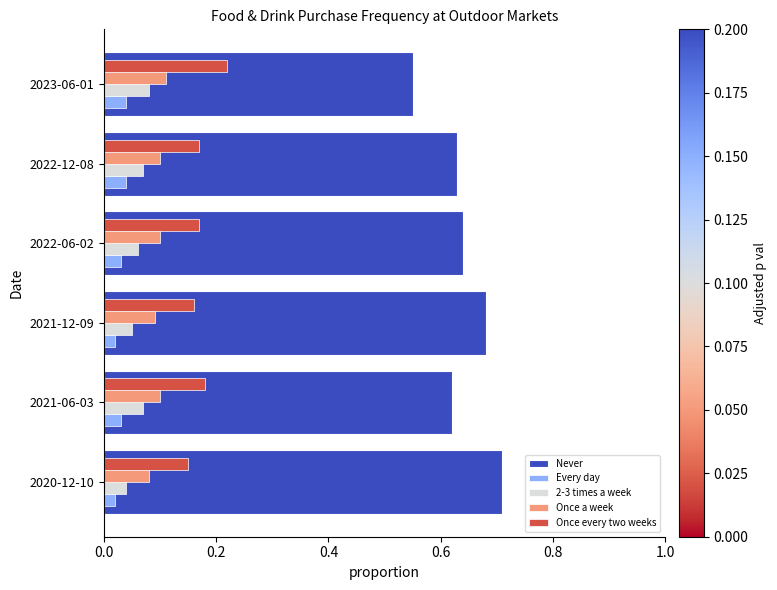

How many series are shown in this chart?

5